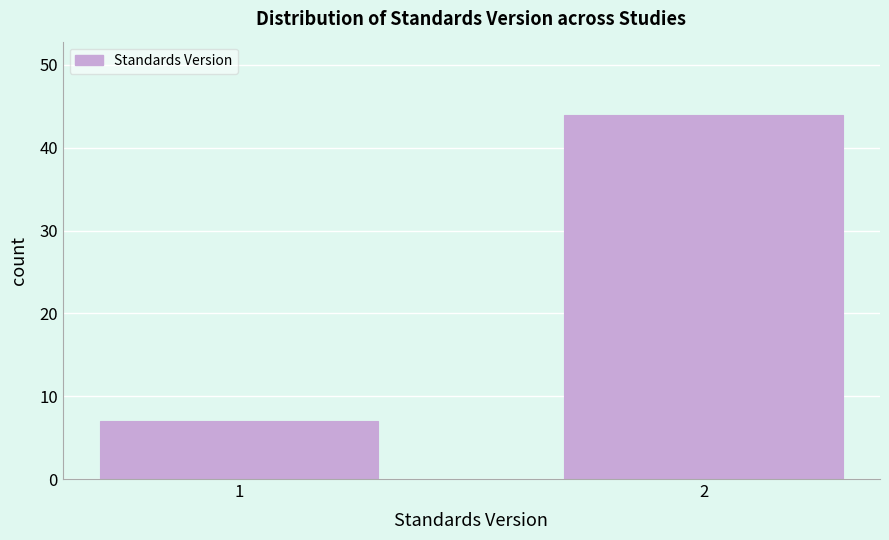

Reading left to right, extract all data points from this chart.

1=7	2=44